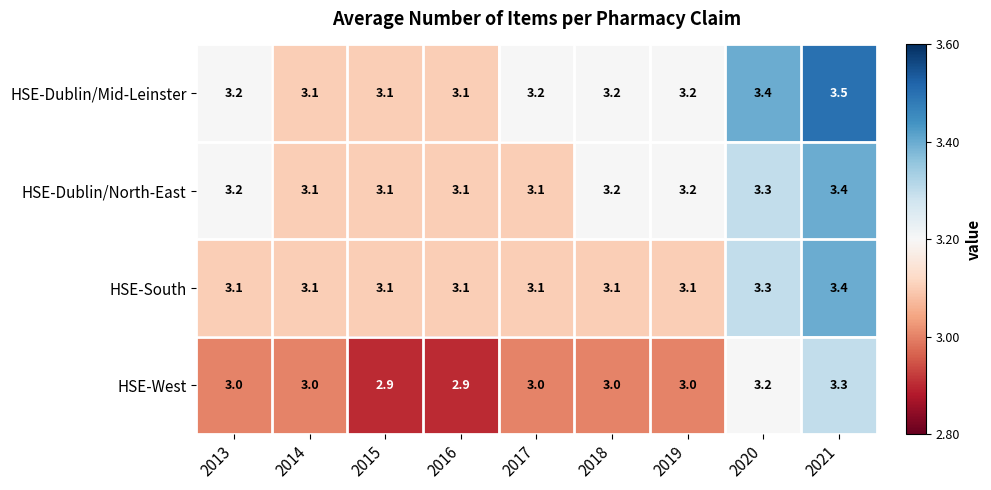

List the series in order of their overall mean, highest first.

HSE-Dublin/Mid-Leinster, HSE-Dublin/North-East, HSE-South, HSE-West